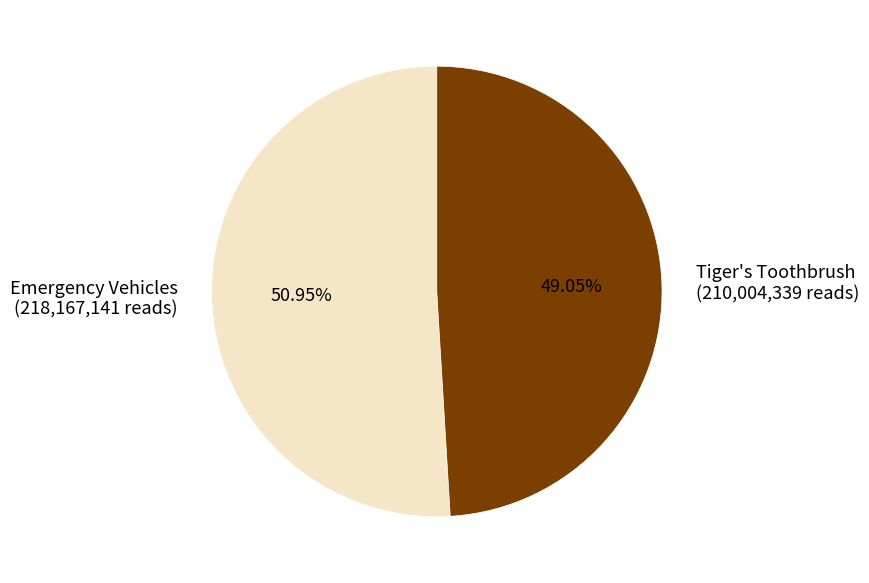

What is the ratio of the value at Tiger's Toothbrush (210,004,339 reads) to the value at Emergency Vehicles (218,167,141 reads)?

1.0